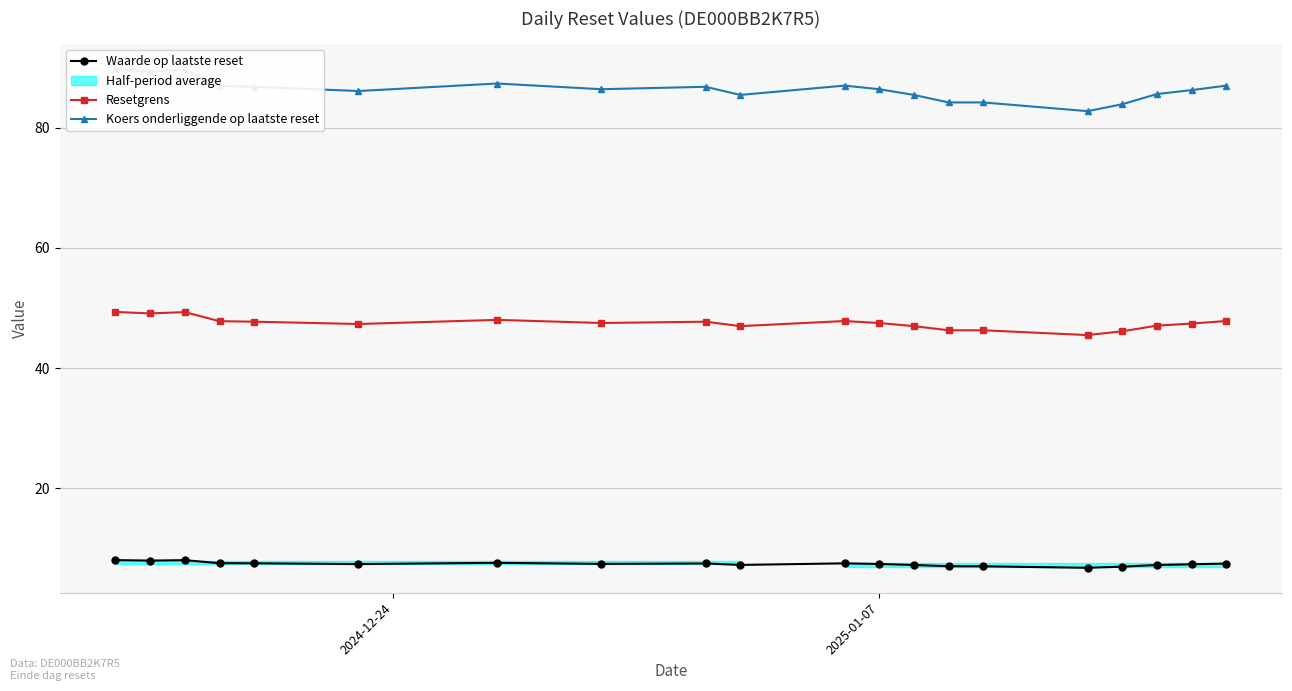

What is the value of the Resetgrens point at the 10th from the left?

47.0